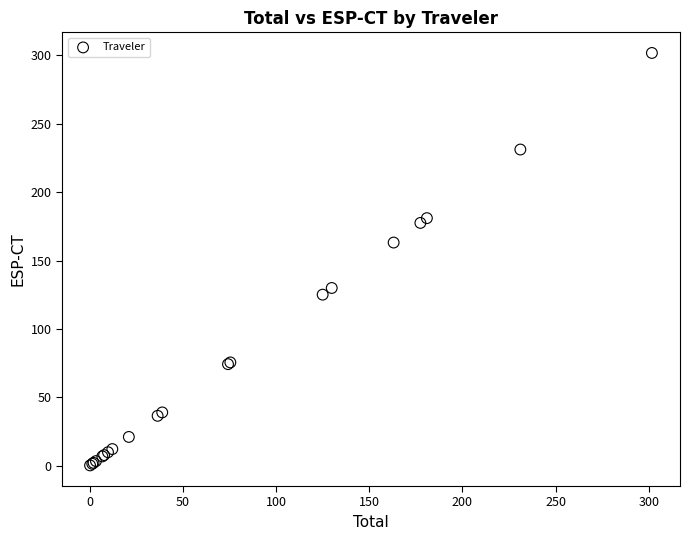

What Y value in the scatter plot is closest to 150?

163.1